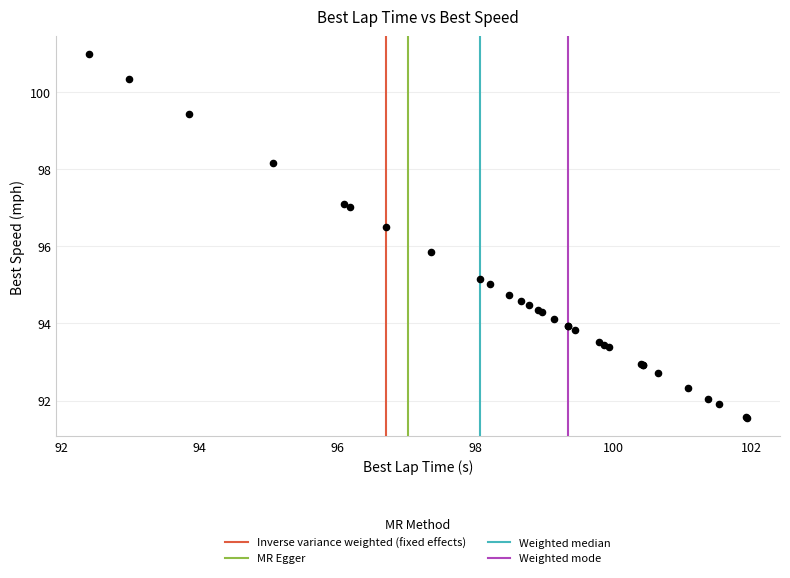

What Y value in the scatter plot is closest to 96?

95.8